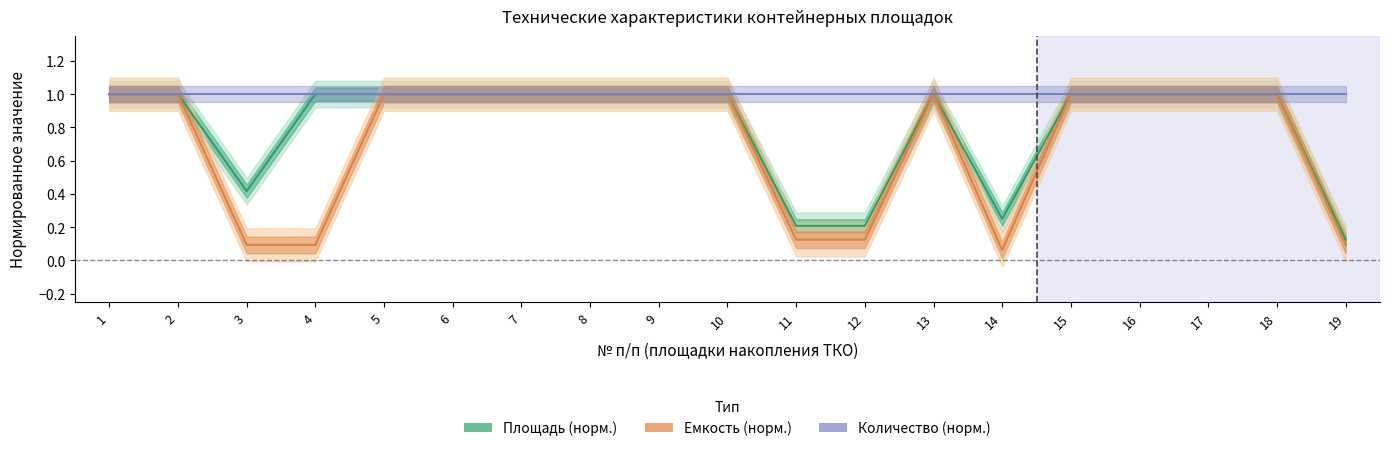

How many Площадь м2 values are between 0 and 1?

19